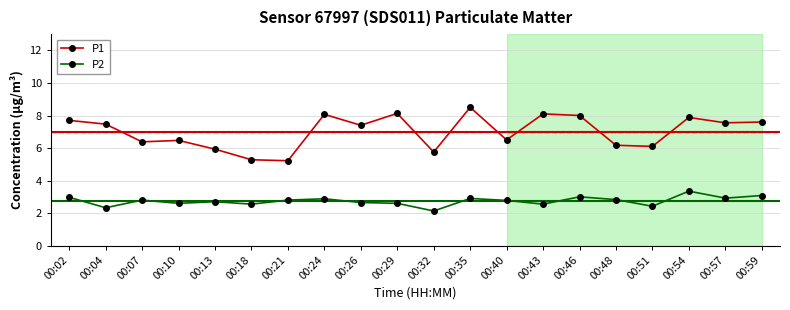

Rank the series at 00:59 from lowest to highest value.

P2, P1